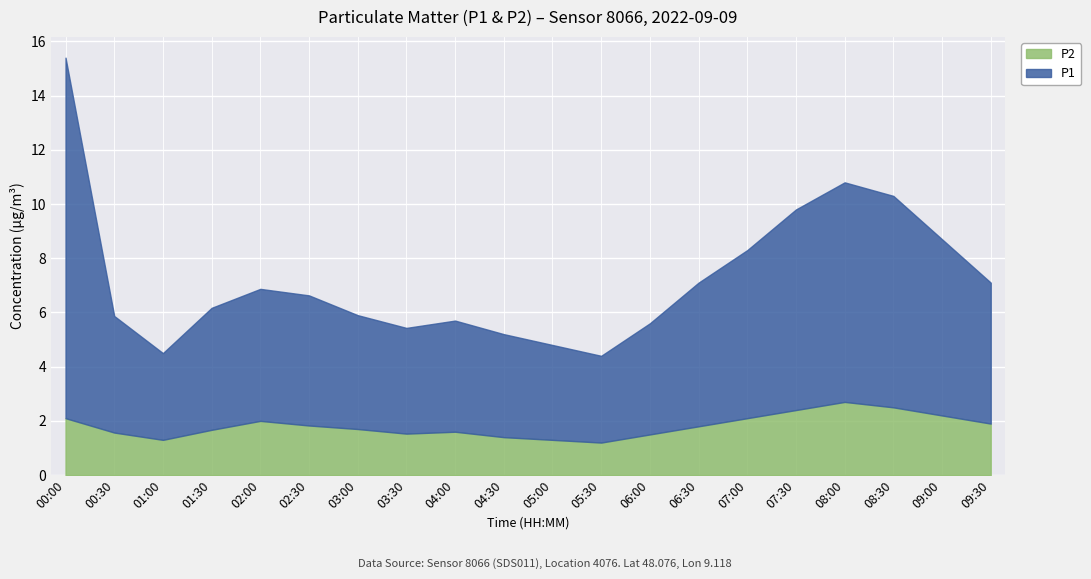

The P1 series shows 2.0 at 03:00. True or false?

False